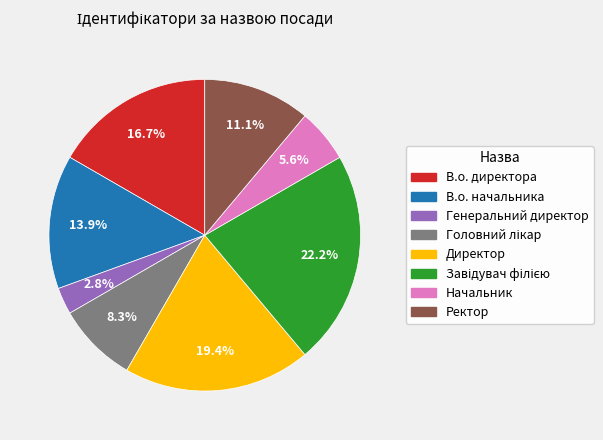

Which category has the smallest portion of the pie?

Генеральний директор